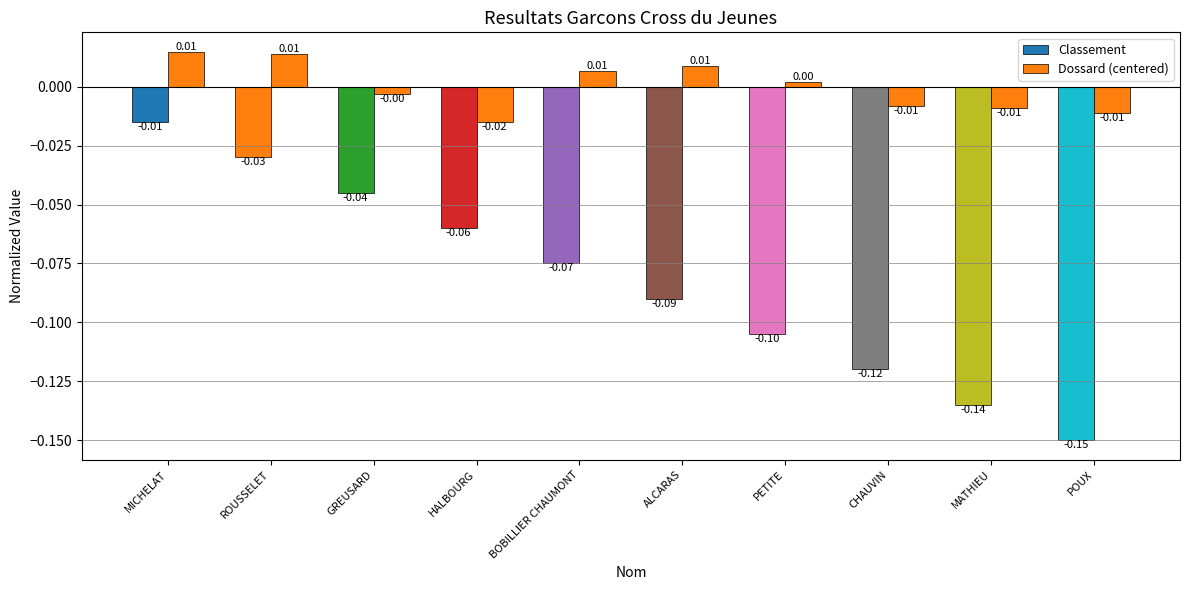

How many bars are there in total?

20